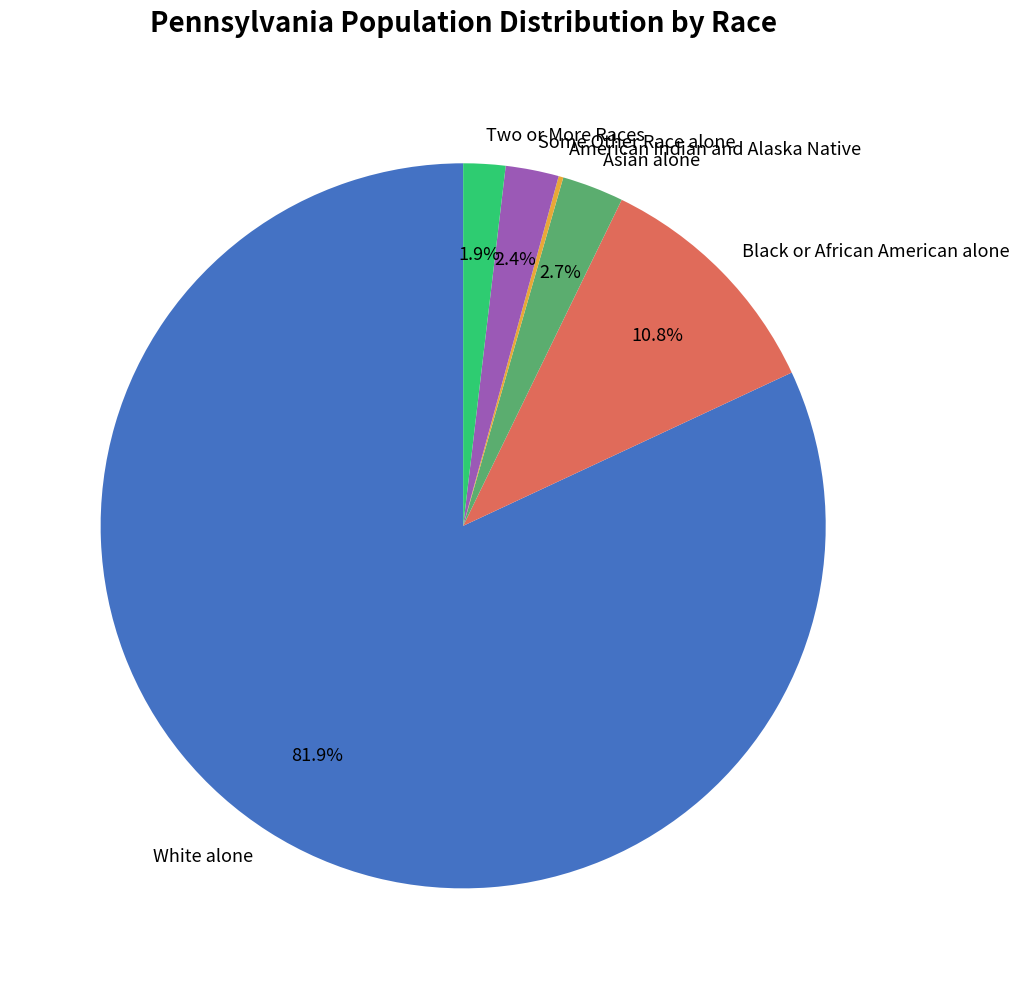

Which category accounts for the majority?

White alone